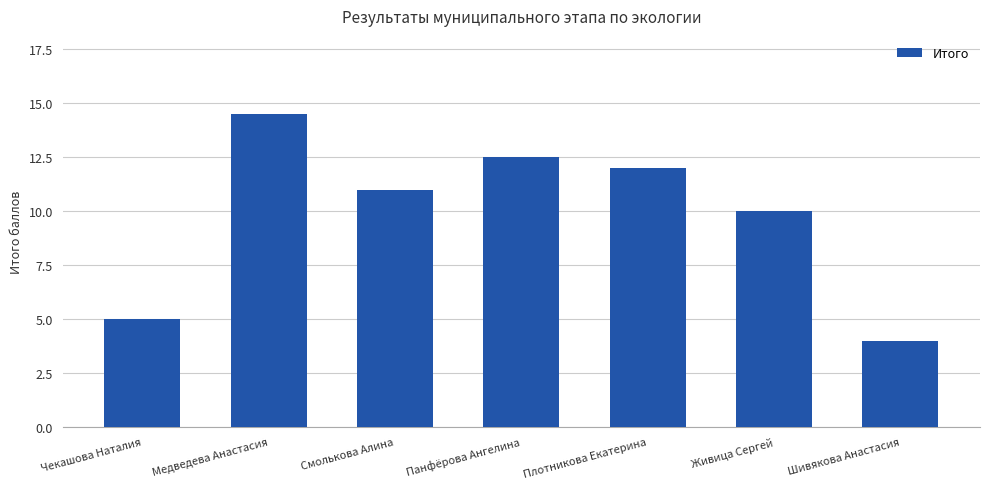

True or false: the data shows 7.0 at Панфёрова Ангелина.

False